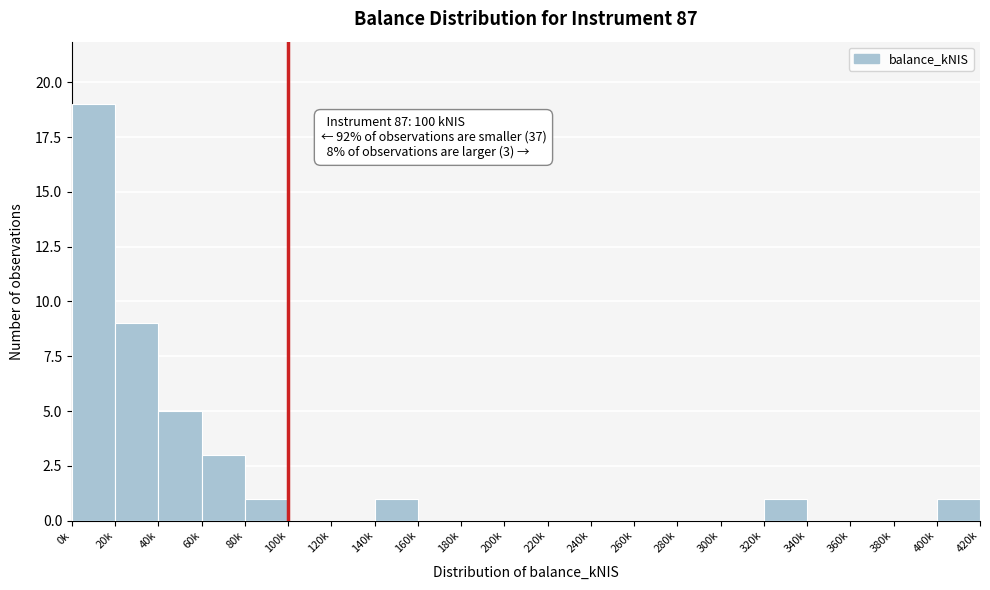

Reading right to left, what are all the values shown in this chart?

400k=1	380k=0	360k=0	340k=0	320k=1	300k=0	280k=0	260k=0	240k=0	220k=0	200k=0	180k=0	160k=0	140k=1	120k=0	100k=0	80k=1	60k=3	40k=5	20k=9	0k=19